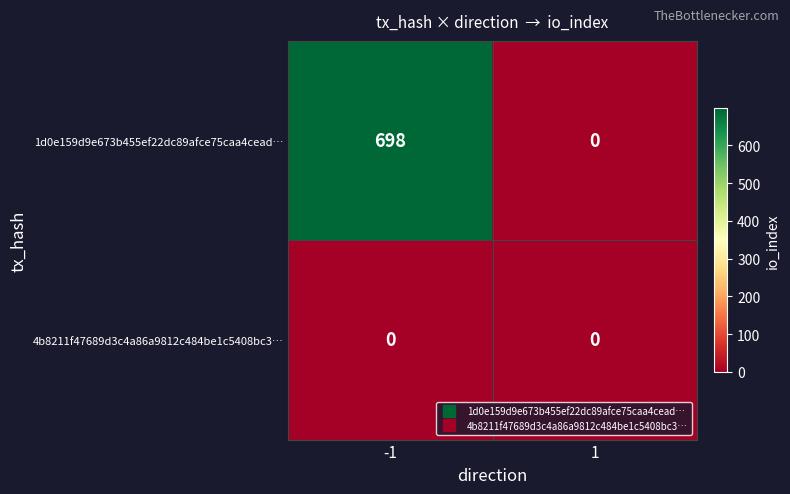

The value of 1d0e159d9e673b455ef22dc89afce75caa4cead… at -1 is 698. True or false?

True